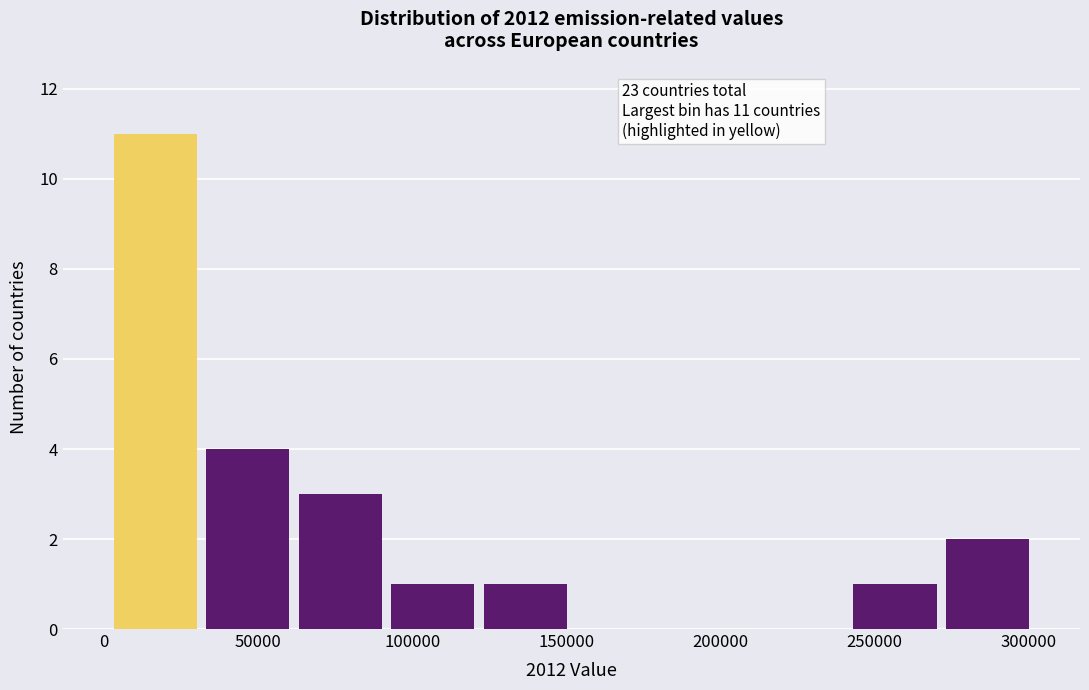

Which range on the x-axis has the tallest bar?

0 to 30000